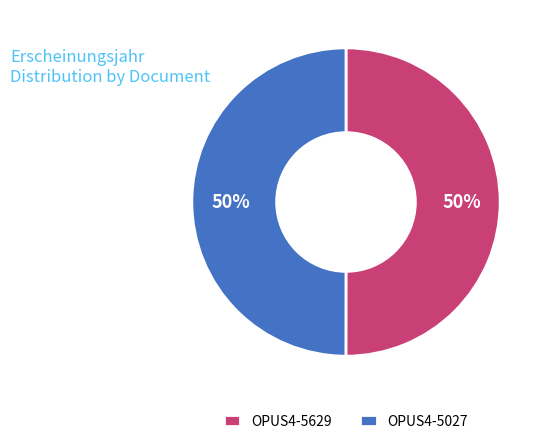

To the nearest percent, what is the combined percentage of OPUS4-5027 and OPUS4-5629?

100%